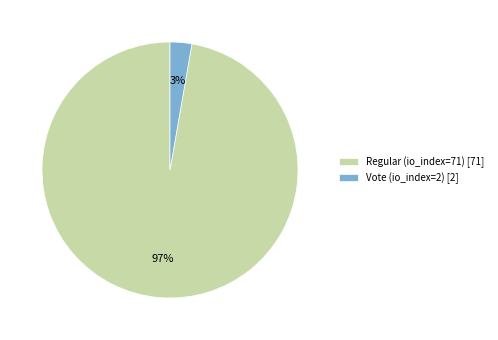

Is Vote (io_index=2) the majority of the pie?

No